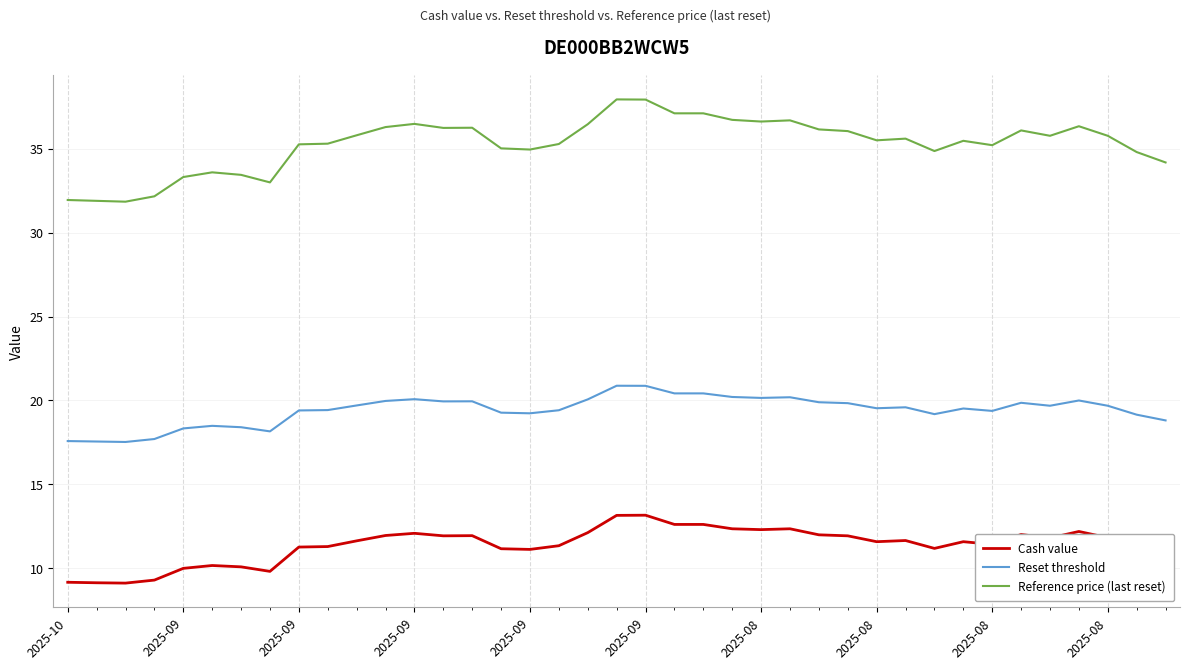

True or false: Cash value and Reference price (last reset) cross at least once.

False